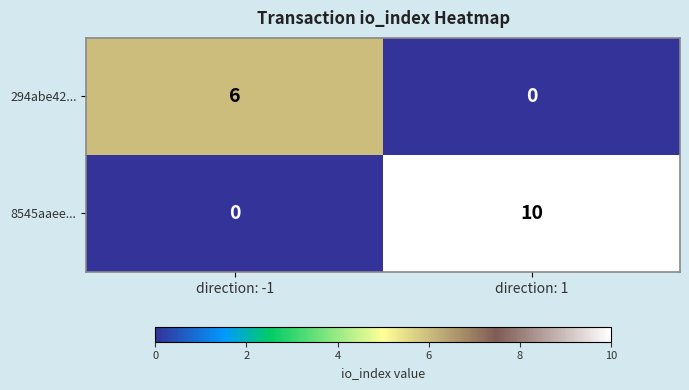

What is the greatest value displayed?

10